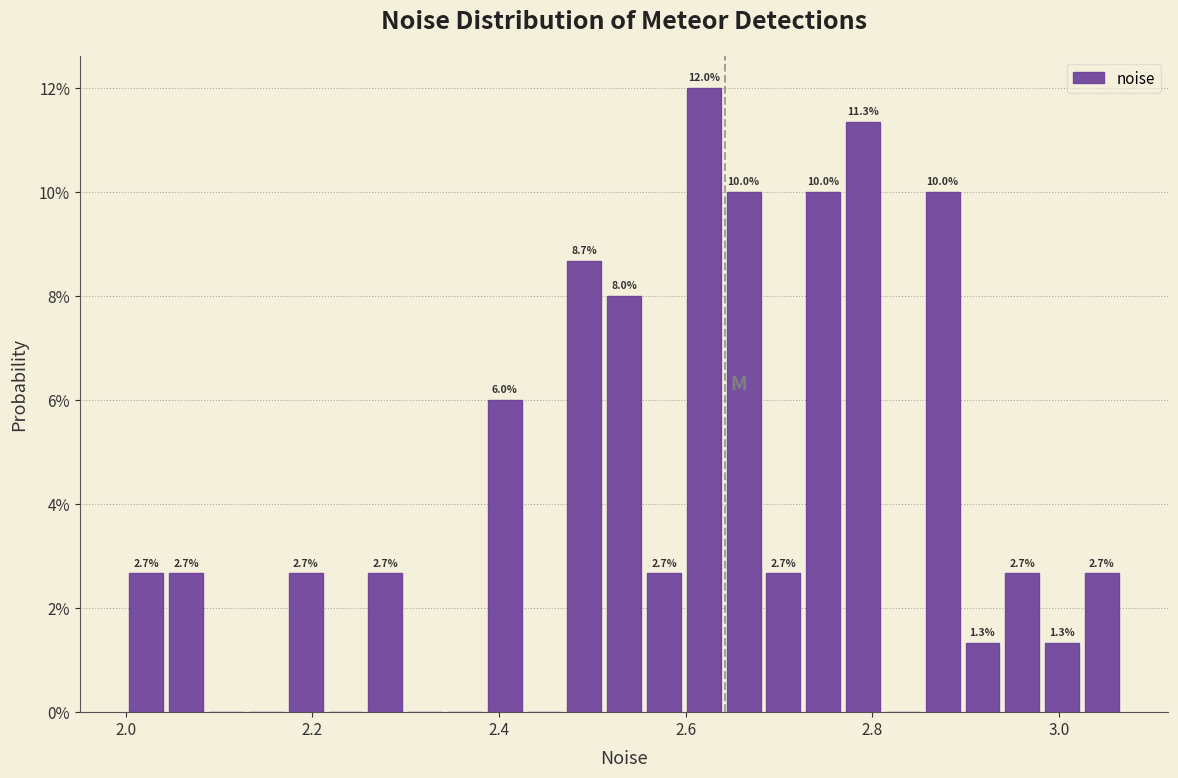

Around what value on the x-axis is the tallest bar? Give the approximate position of its centre, as read against the axis.

2.62